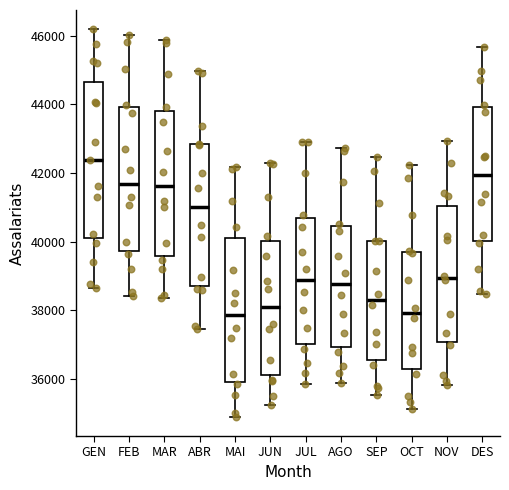

Where does the lower whisker of the box for ABR end on the y-axis? The values are not printed on the chart, so give them approximately, as read against the axis.

37400